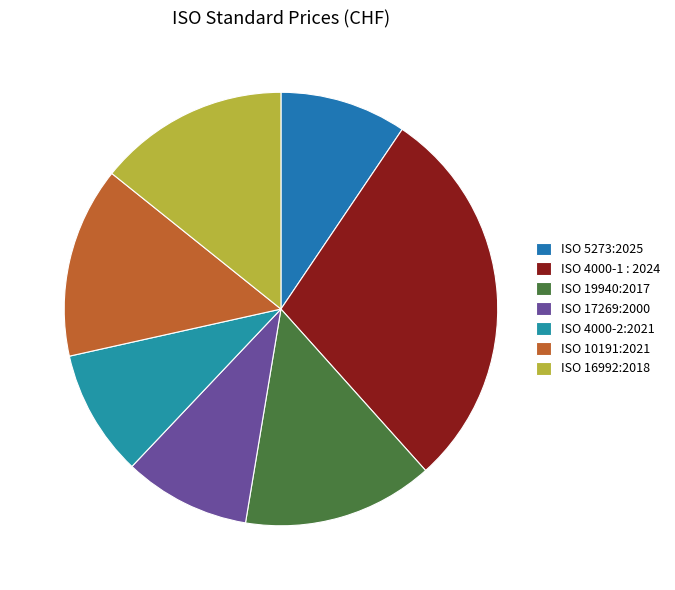

Which category has the smallest portion of the pie?

ISO 5273:2025